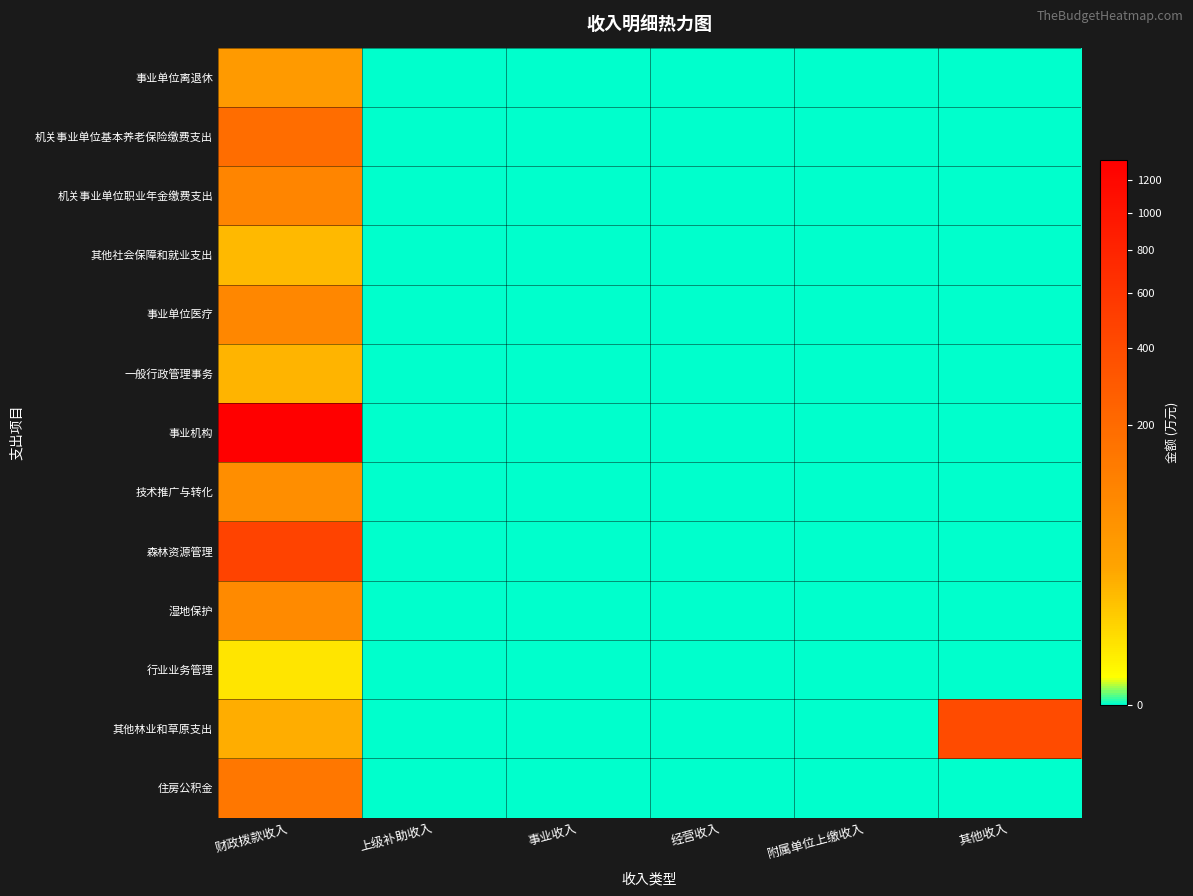

Between 财政拨款收入 and 其他收入, which series saw the biggest shift?

事业机构